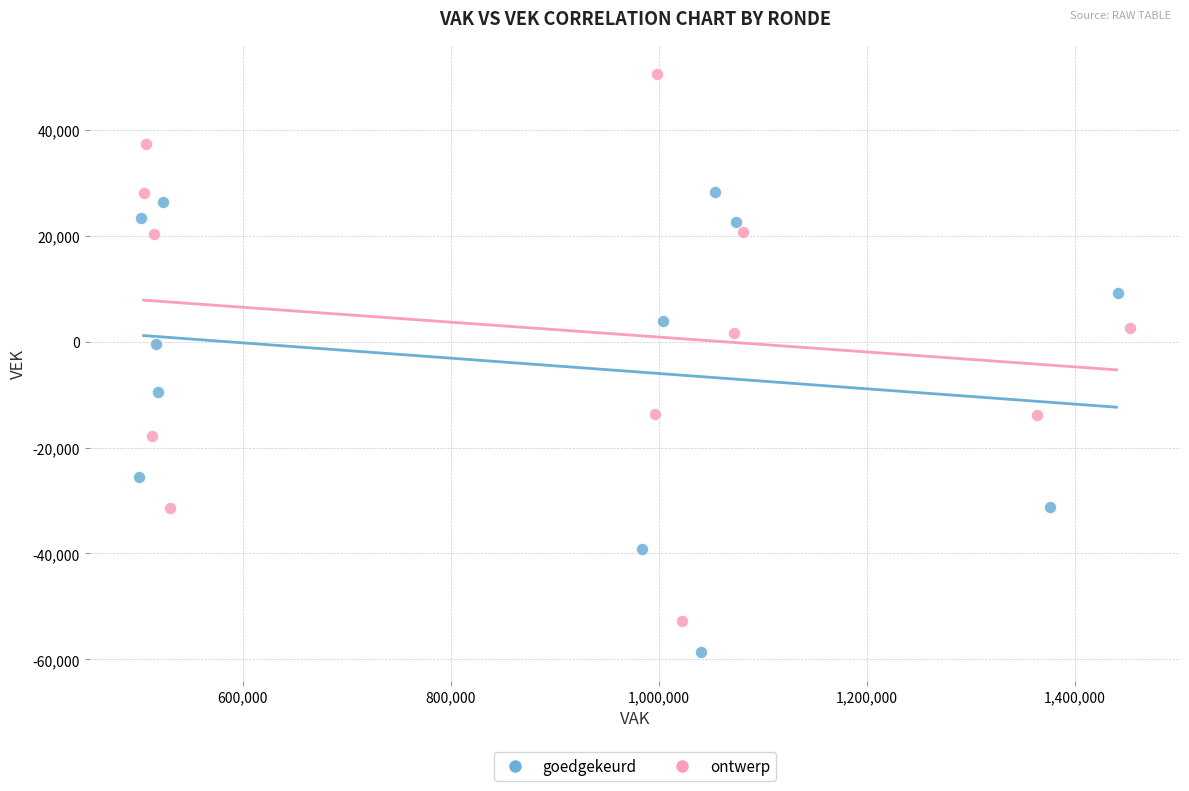

Which series contains the lowest Y value?

goedgekeurd